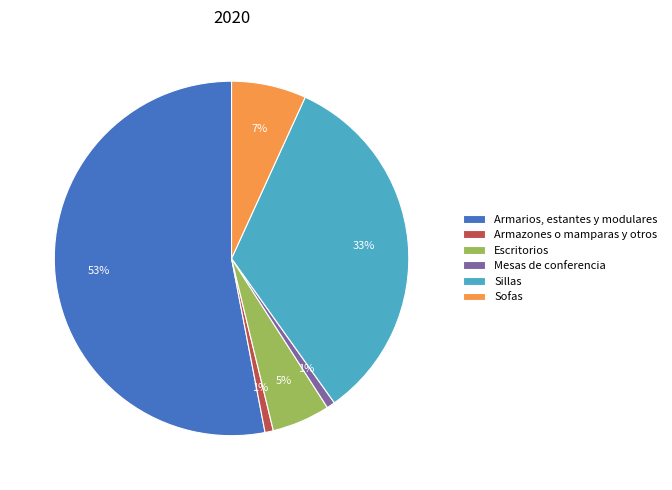

To the nearest percent, what is the combined percentage of Sillas and Armarios, estantes y modulares?

86%